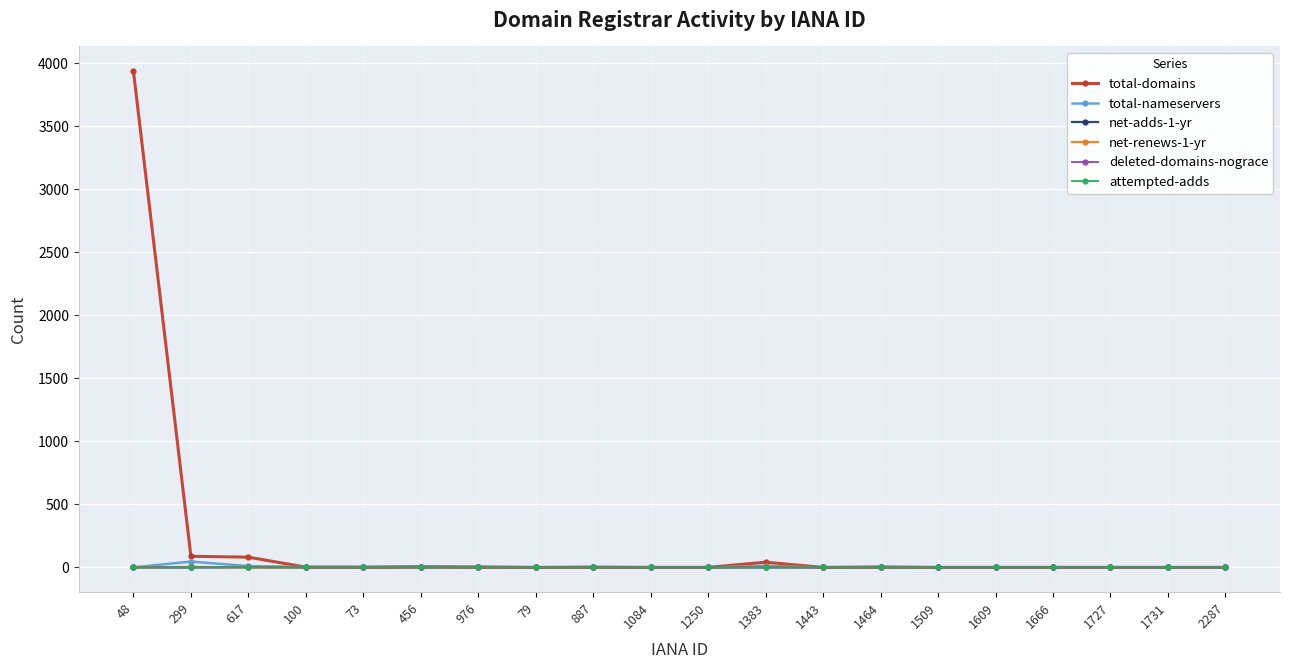

Count the number of categories in the chart.

20